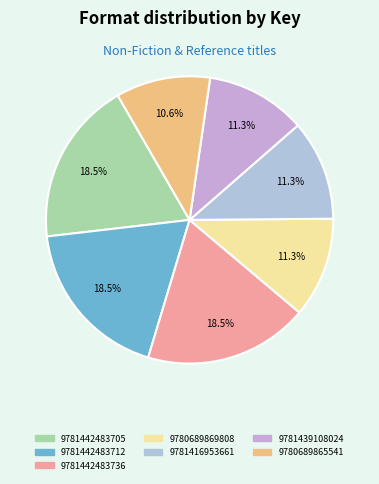

To the nearest percent, what percentage of the pie is 9780689865541?

11%